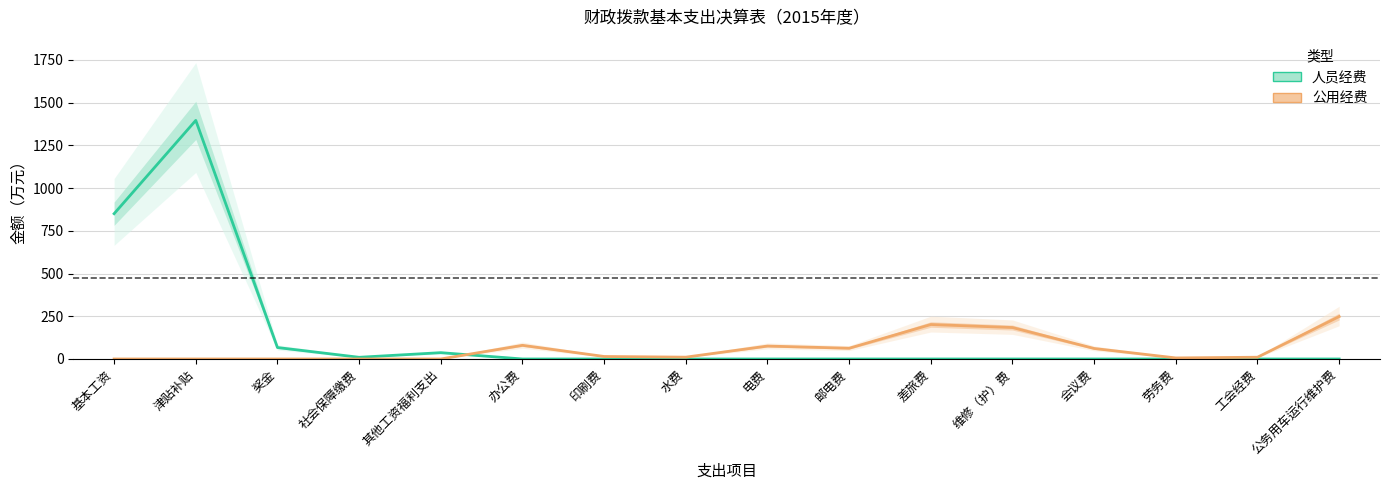

True or false: 人员经费 and 公用经费 intersect in this chart.

True